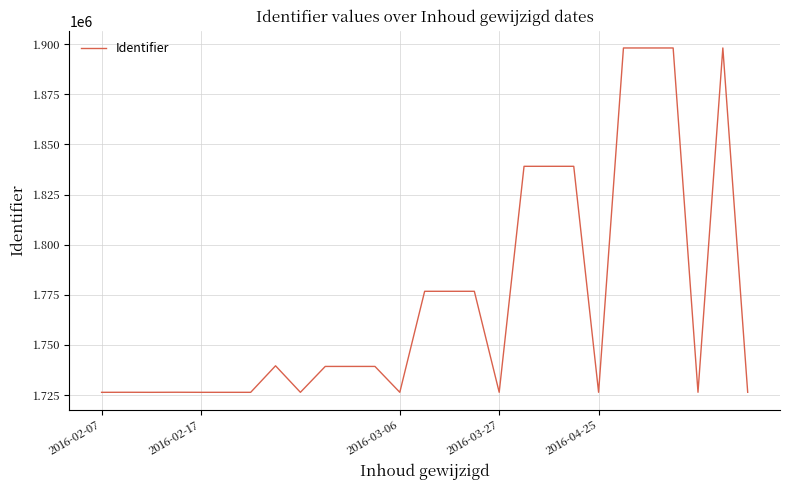

What is the greatest value displayed?

1898153